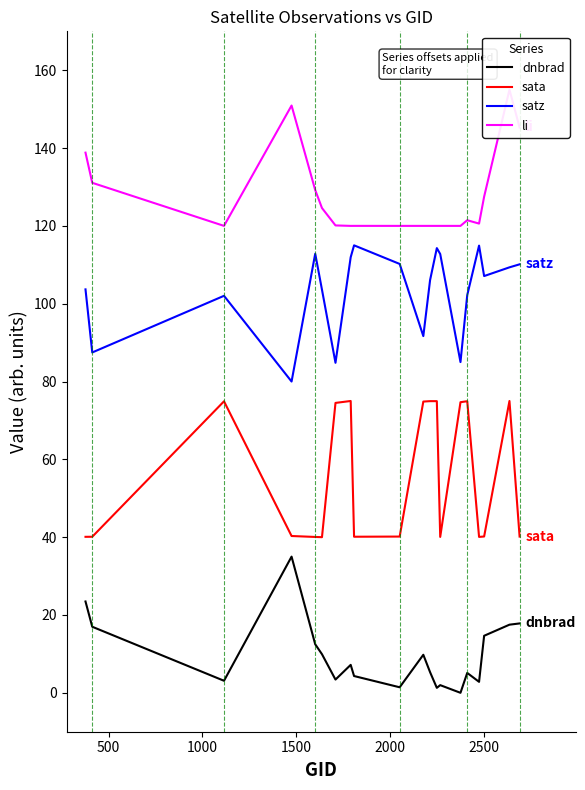

True or false: sata and dnbrad cross at least once.

False